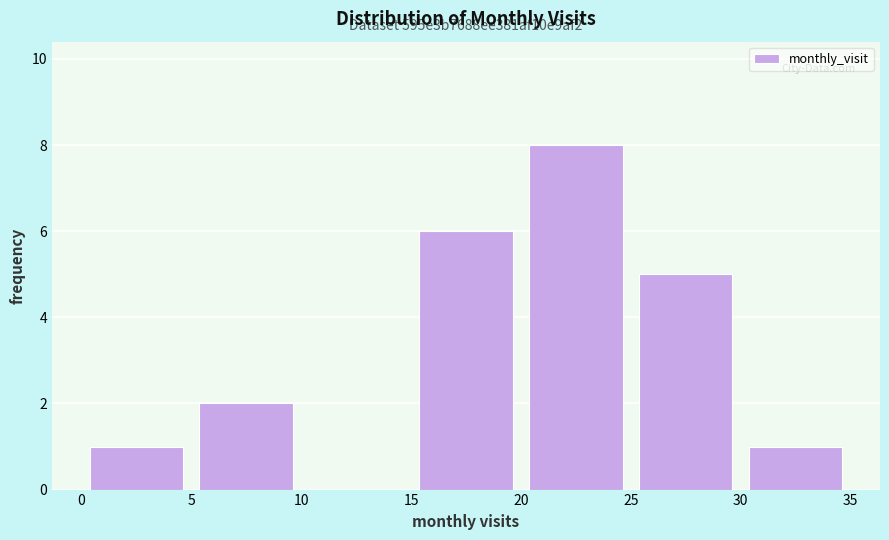

Over which range of the x-axis is the bar tallest?

20 to 25